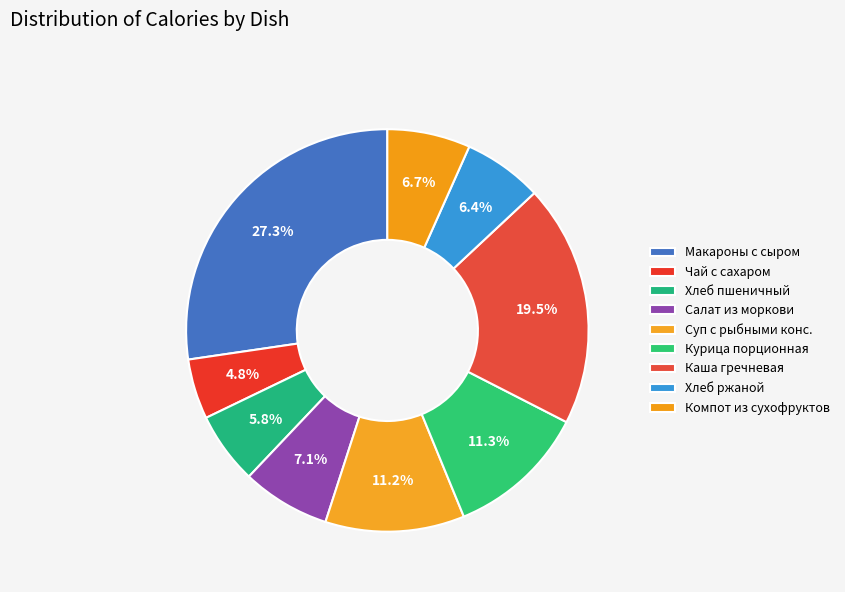

How many segments does this pie chart have?

9